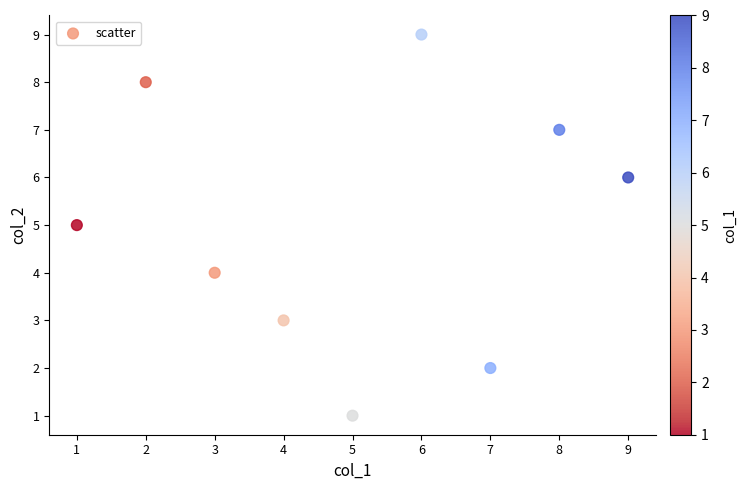

What is the range of Y values (max minus min)?

8